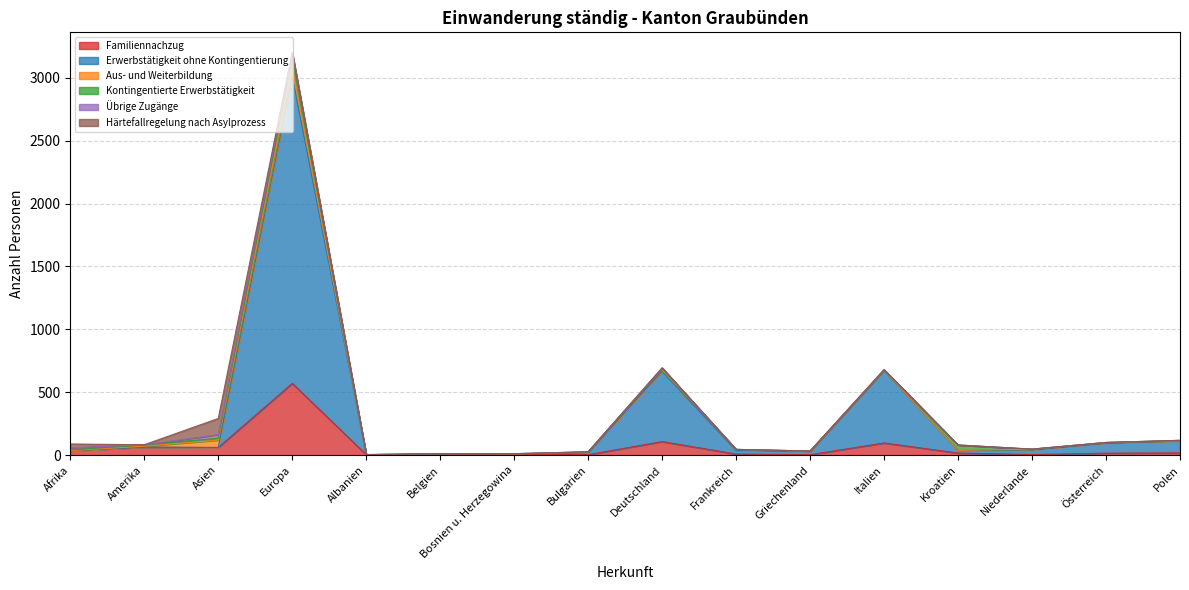

What are all the series names shown in the legend?

Familiennachzug, Erwerbstätigkeit ohne Kontingentierung, Aus- und Weiterbildung, Kontingentierte Erwerbstätigkeit, Übrige Zugänge, Härtefallregelung nach Asylprozess